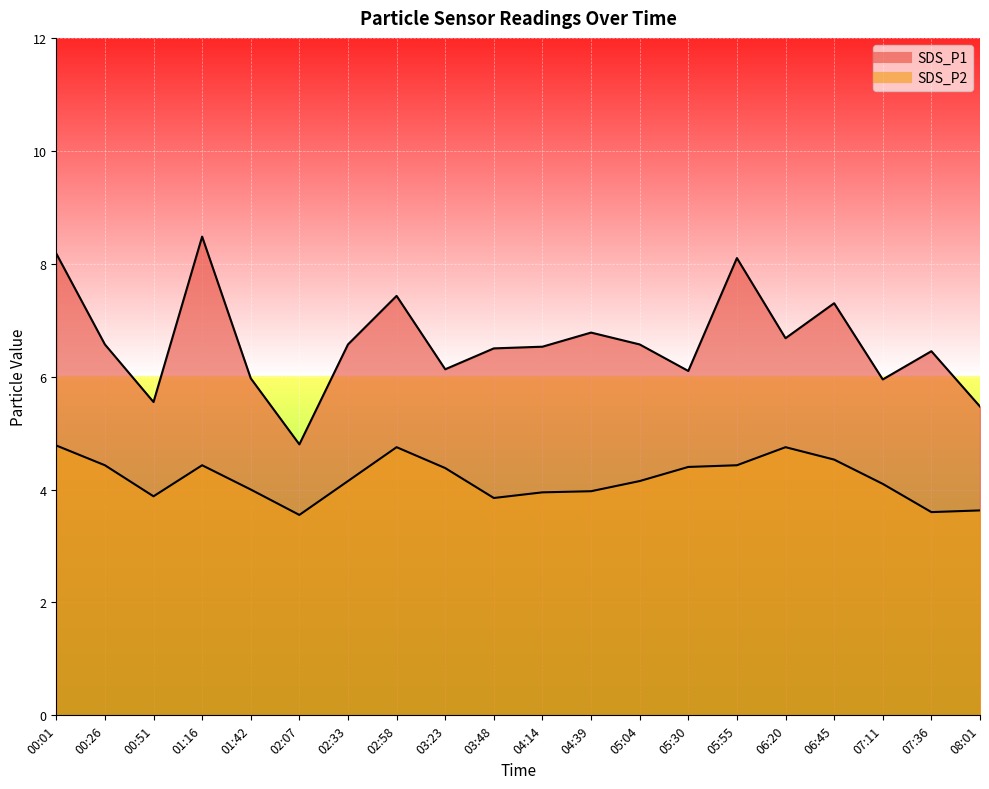

True or false: SDS_P1 and SDS_P2 intersect in this chart.

False